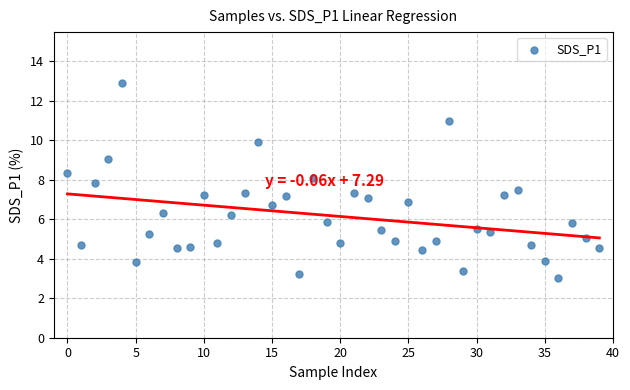

Count the number of points in this scatter plot.

40